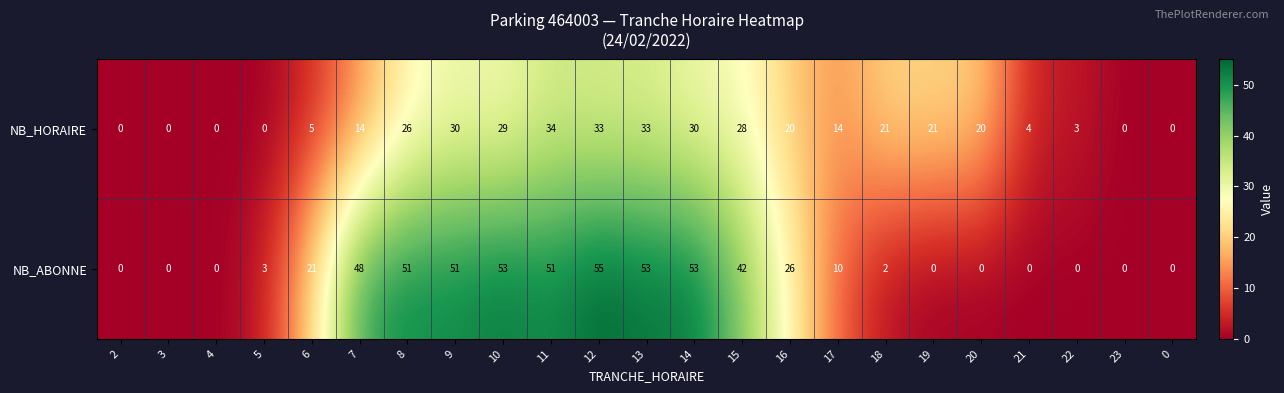

Count the number of data series in this chart.

2